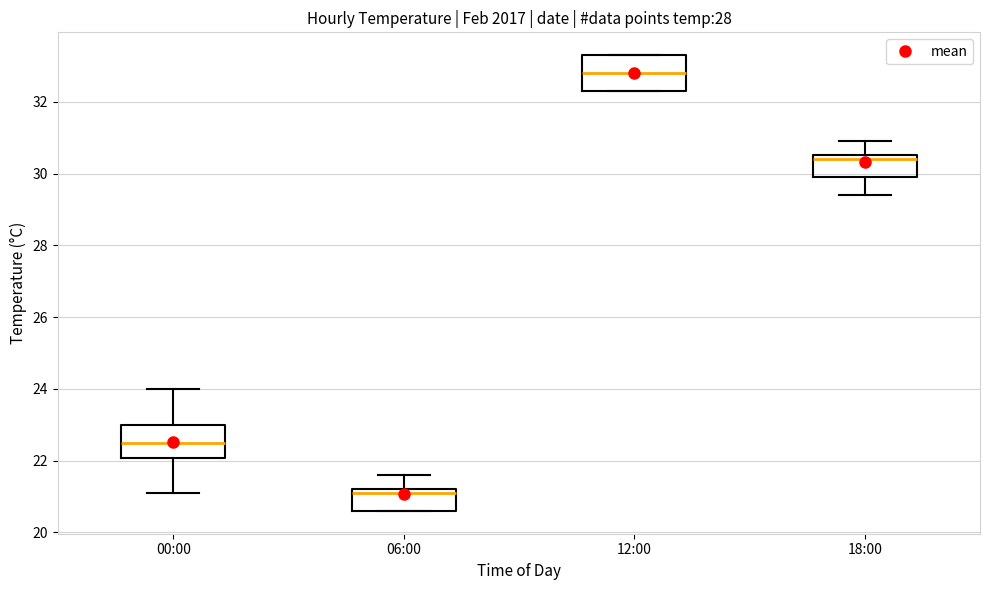

Where is the upper edge of the box for 12:00 on the y-axis? The values are not printed on the chart, so give them approximately, as read against the axis.

33.4